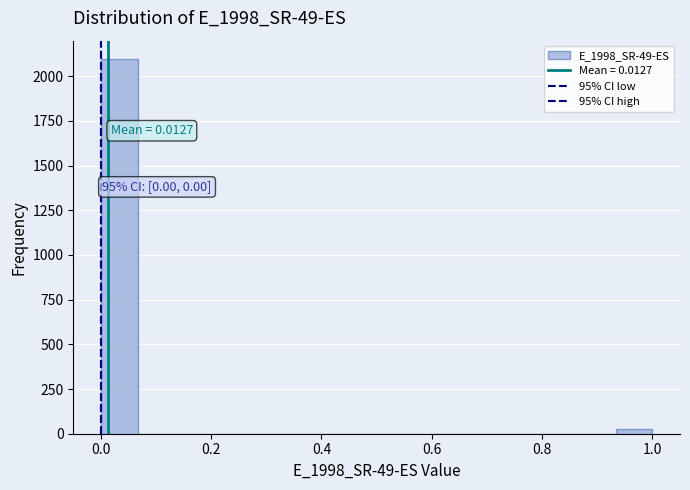

Read against the x-axis, roughly where is the centre of the tallest bar?

0.04